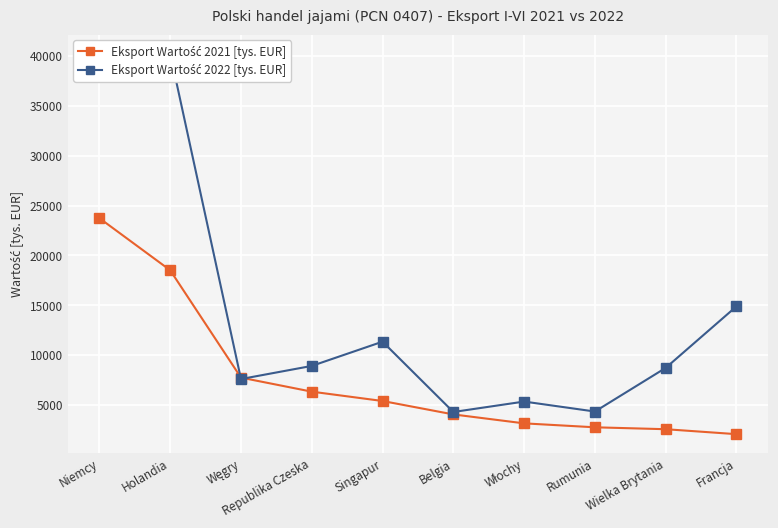

Which has a higher value, Rumunia or Włochy?

Włochy